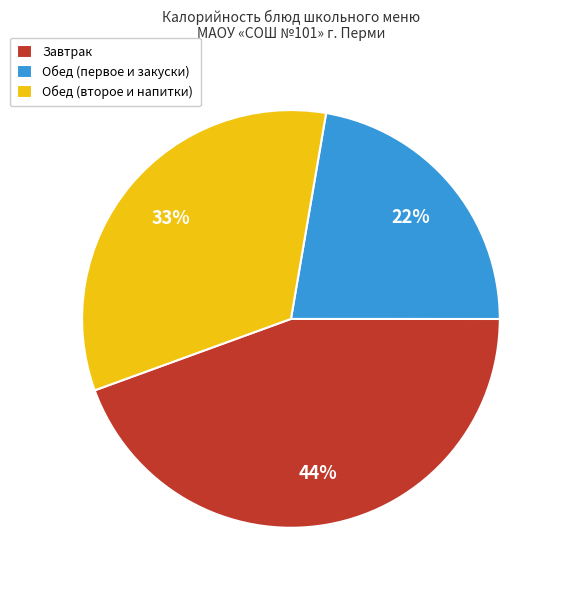

Is it true that Обед (первое и закуски) is 13% of the pie?

False